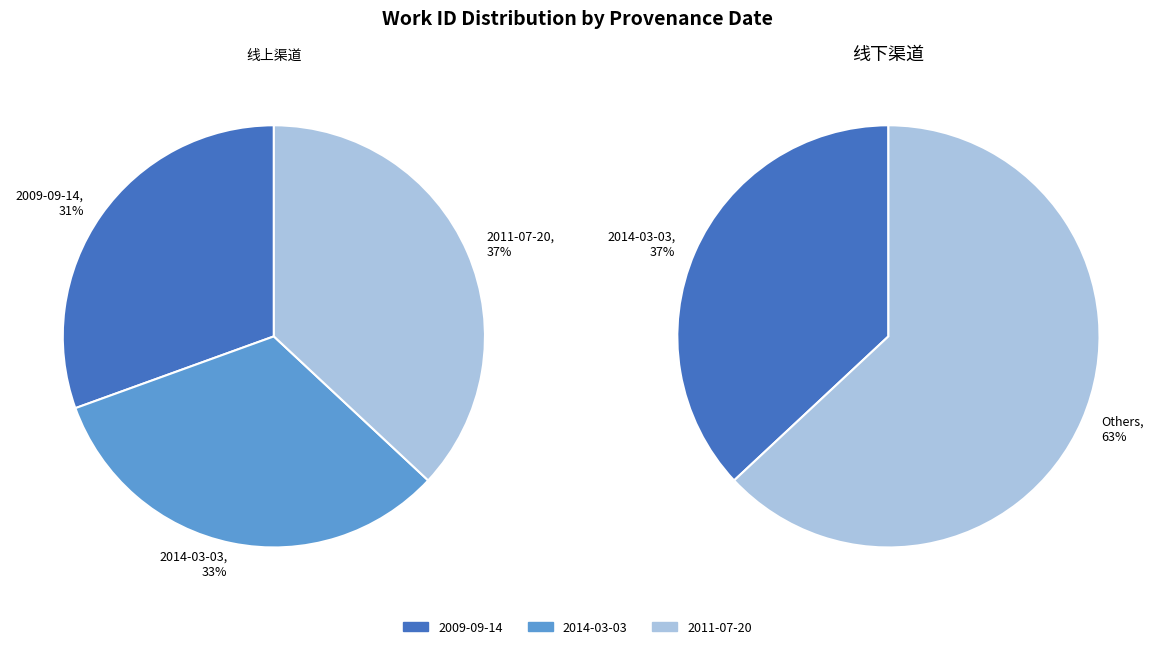

Rank the categories by value from highest to lowest.

2011-07-20, 2014-03-03, 2009-09-14